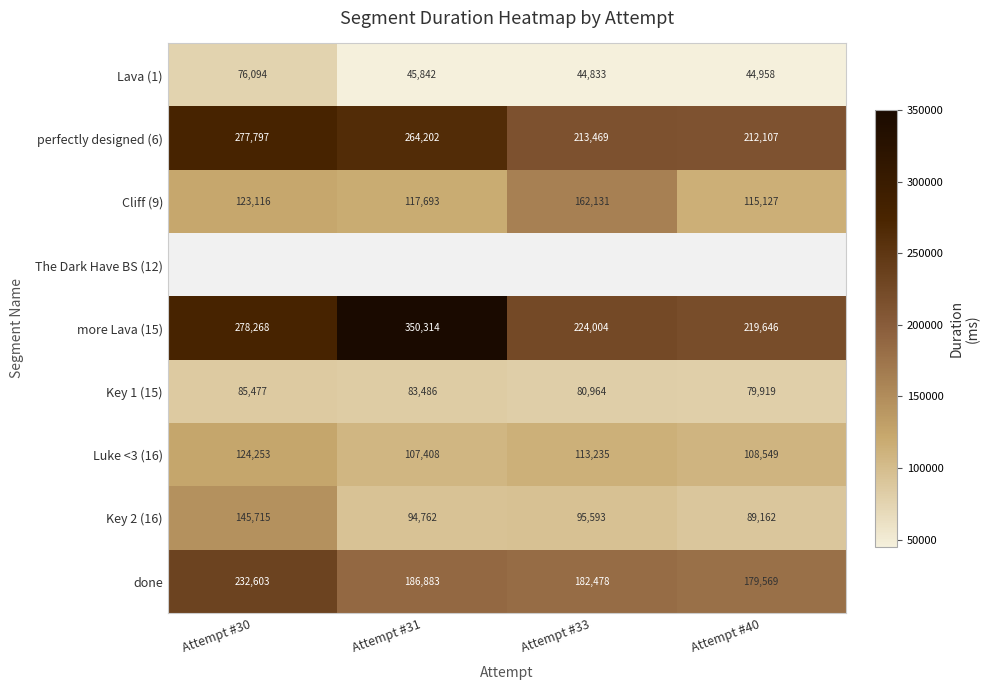

List the labels in order of Luke <3 (16) value, largest first.

Attempt #30, Attempt #33, Attempt #40, Attempt #31